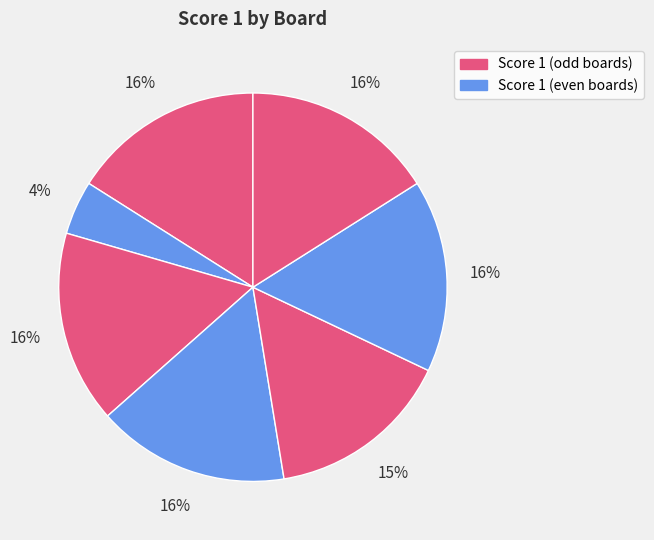

How many segments does this pie chart have?

7